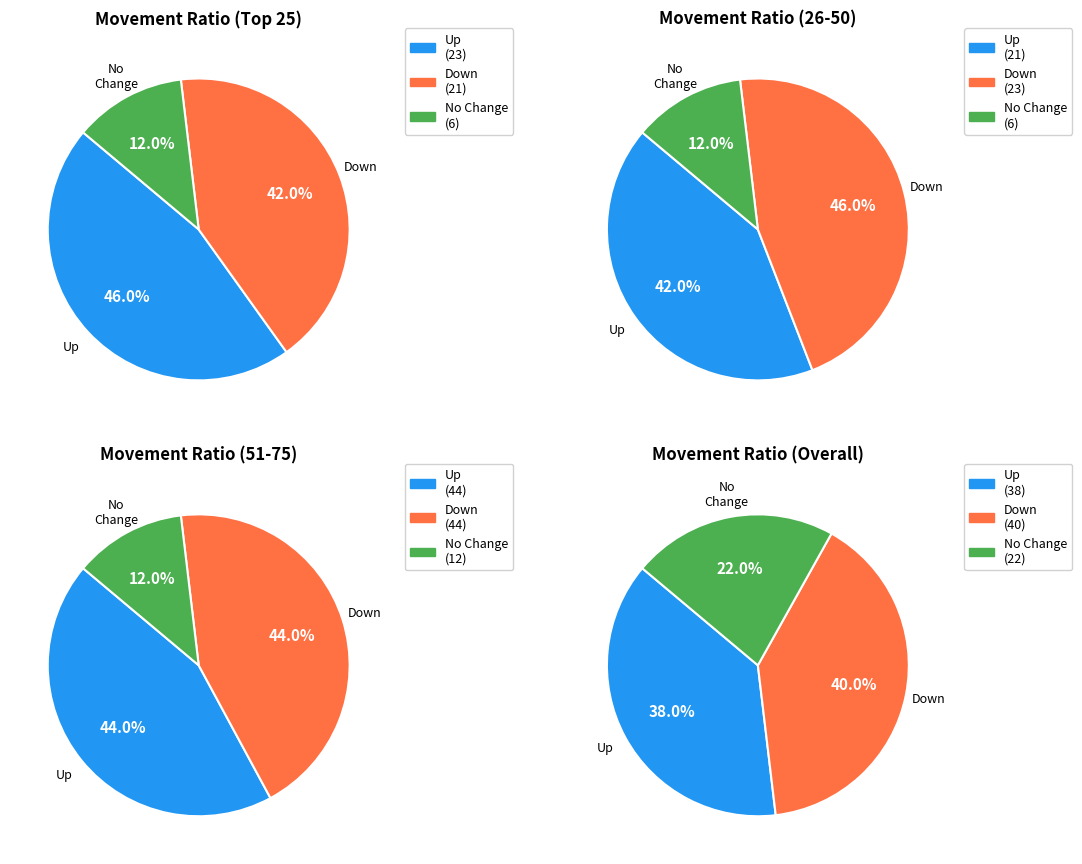

Is there any slice that represents more than half of the pie?

No